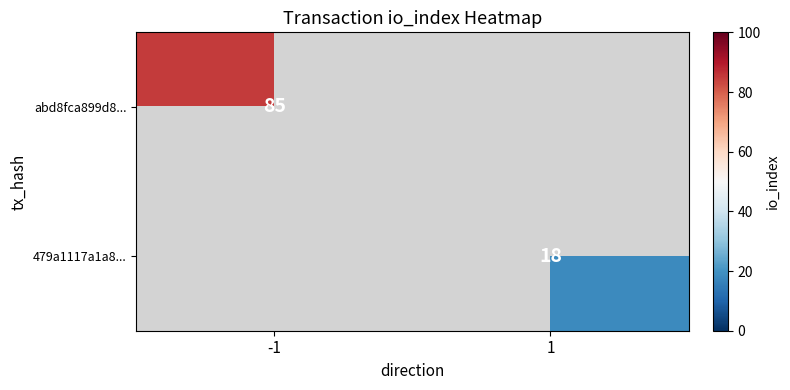

The value of 479a1117a1a8... at 1 is 24.9. True or false?

False